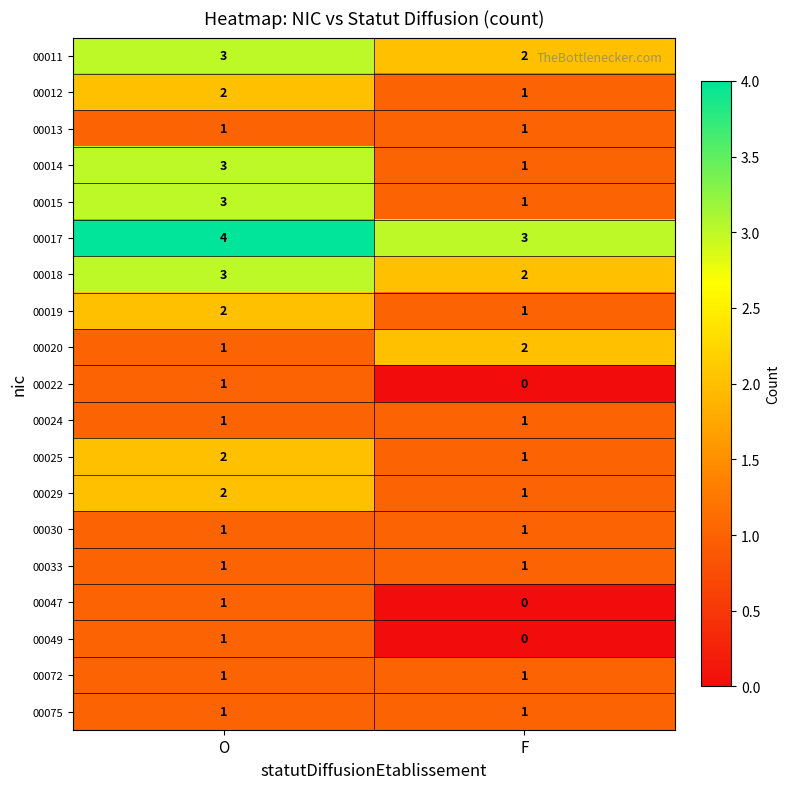

What is the sum of the 00018 values at O and F?

5